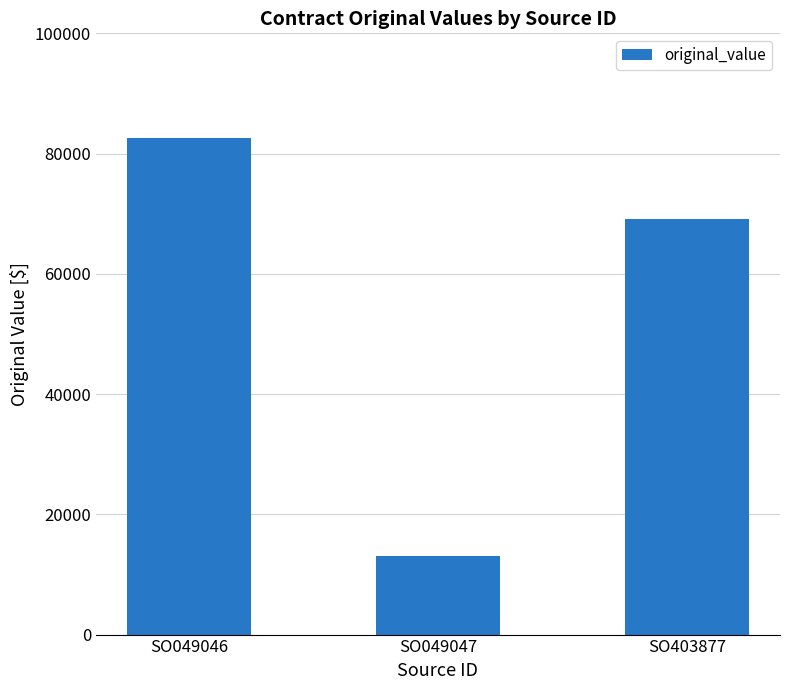

How many data points are less than 69170?

1